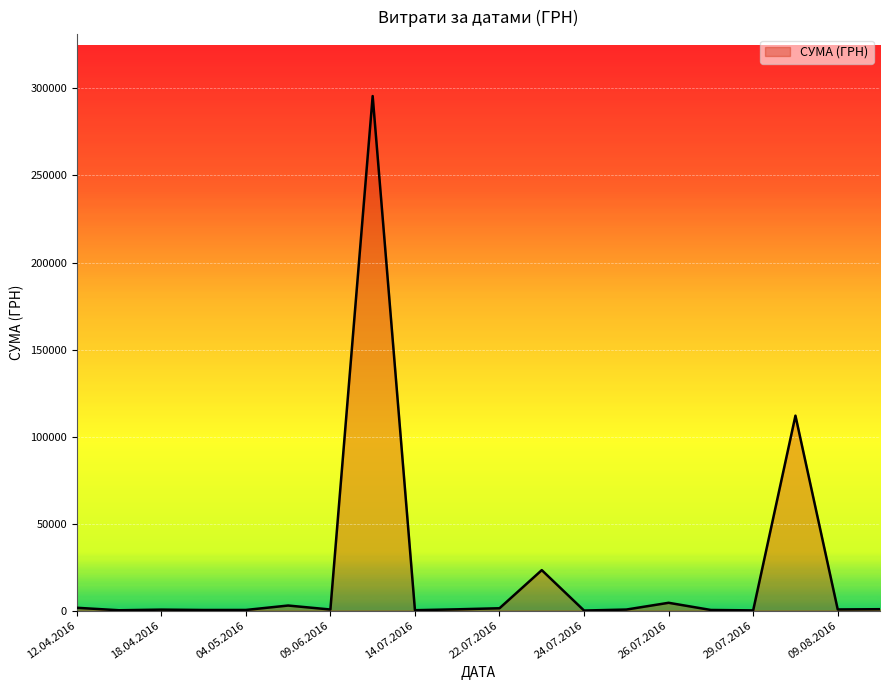

What is the maximum value shown in the chart?

295638.6